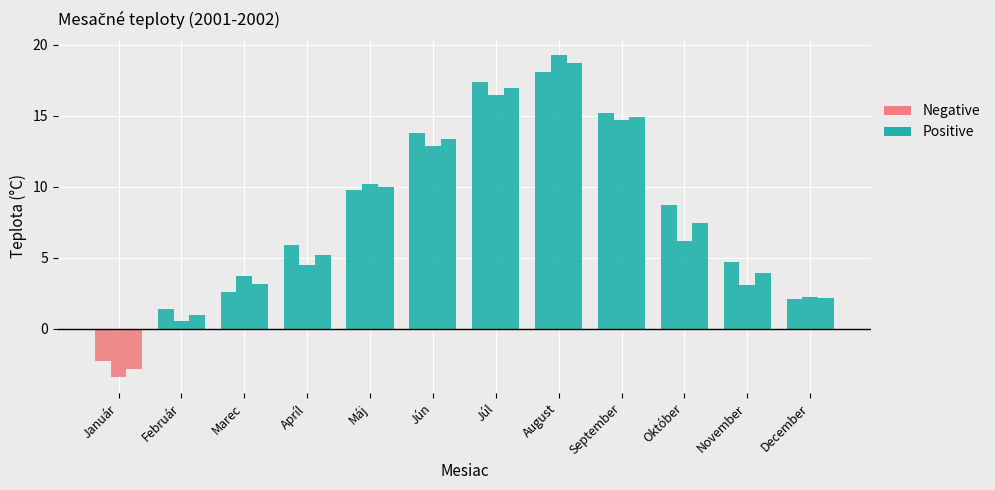

What is the maximum value shown in the chart?

19.3